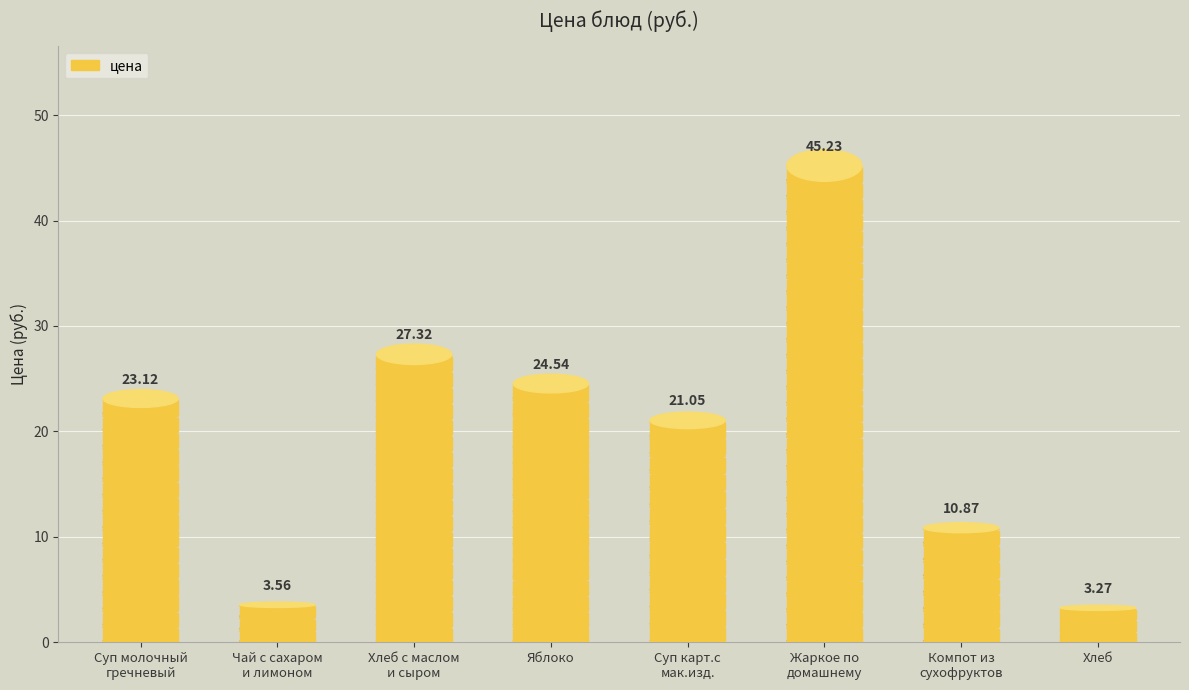

Reading left to right, list all the values displayed in this chart.

23.1	3.6	27.3	24.5	21.1	45.2	10.9	3.3